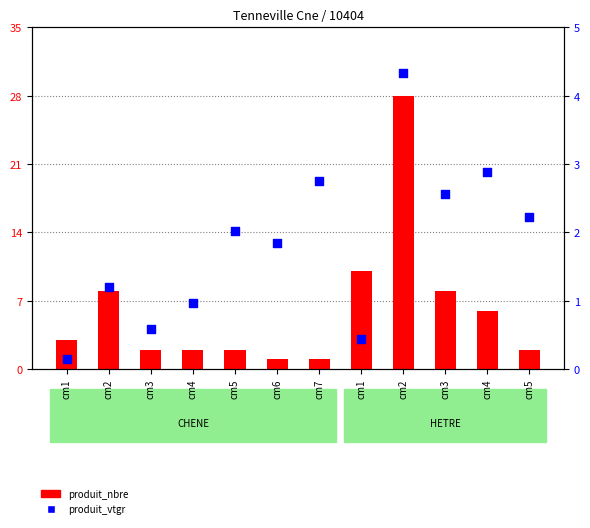

Which series has the largest total across all categories?

produit_nbre